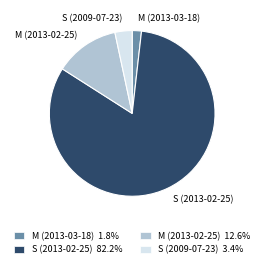

Combined, do S (2013-02-25) and S (2009-07-23) account for over 50%?

Yes